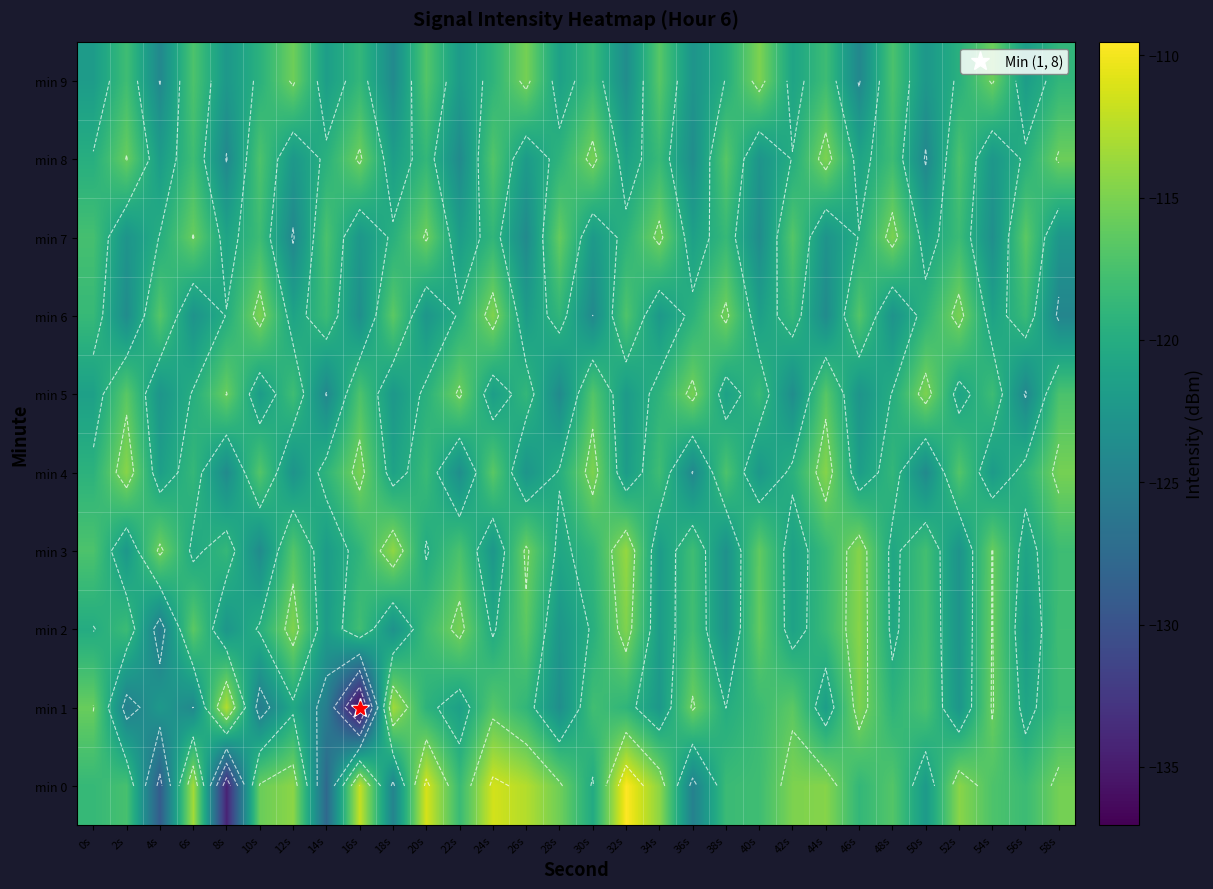

At which category is the sum across all series the highest?

24s